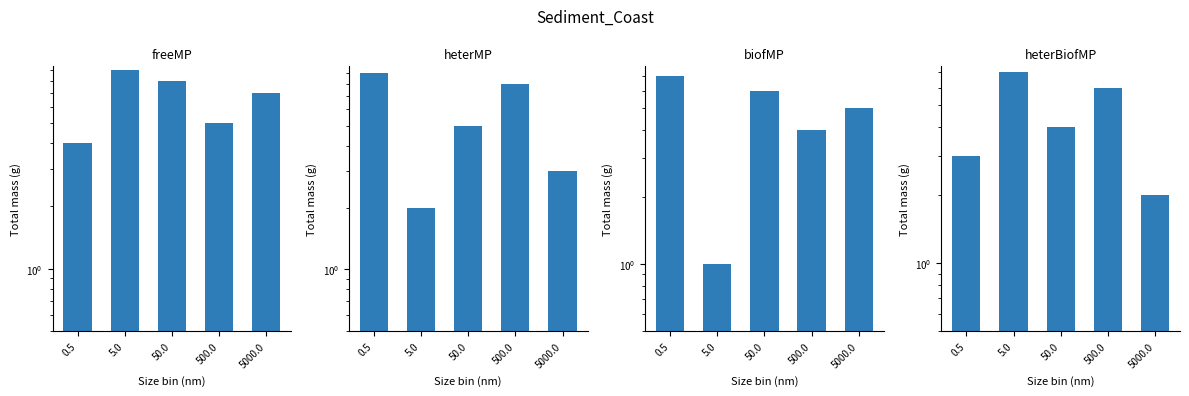

What is the greatest value displayed?

9